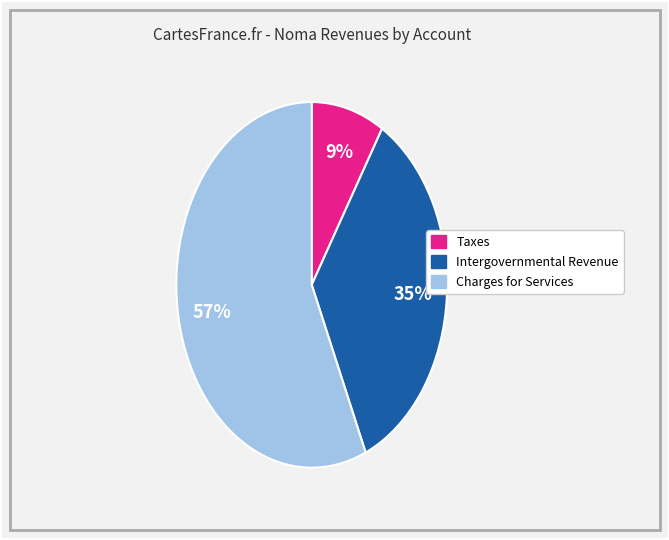

Do Charges for Services and Intergovernmental Revenue together represent more than half of the pie?

Yes